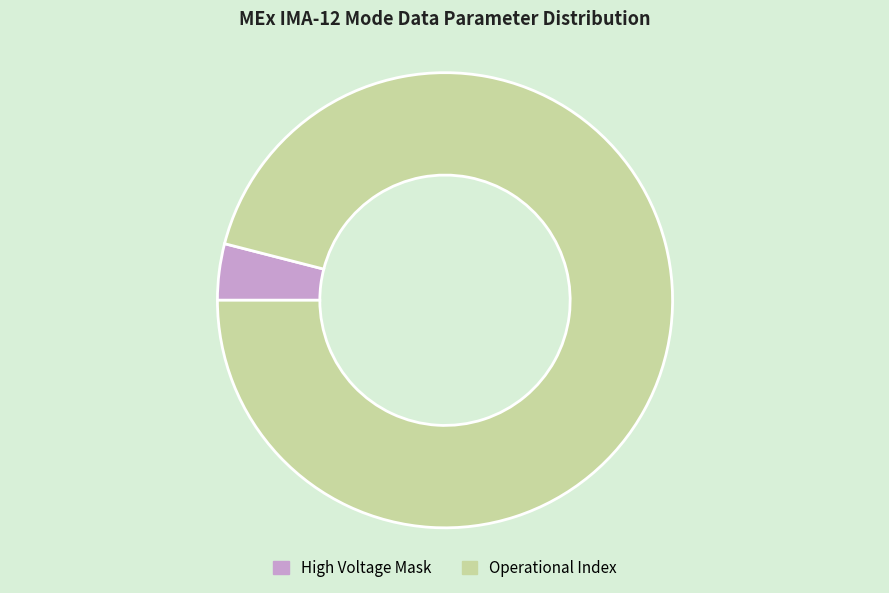

Rank the categories by value from highest to lowest.

Operational Index, High Voltage Mask